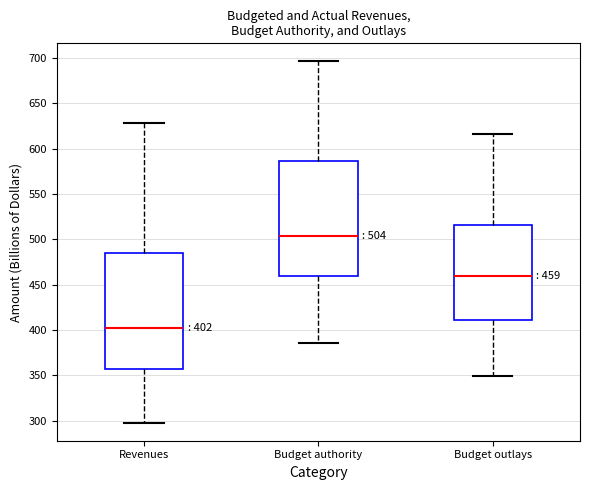

Which box has the highest median line?

Budget authority